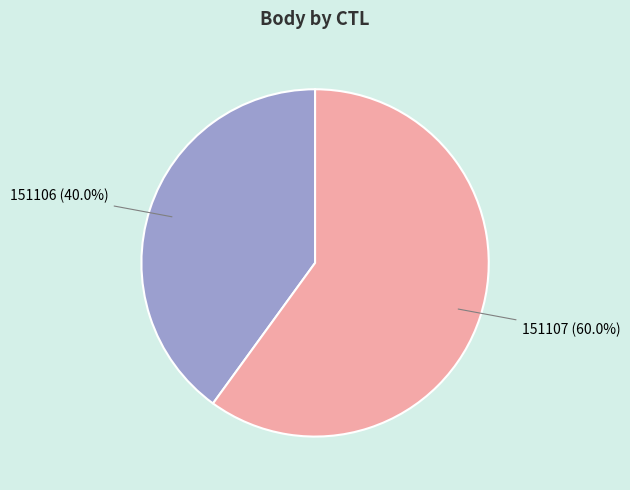

What portion of the pie excludes 151106?

60.0%